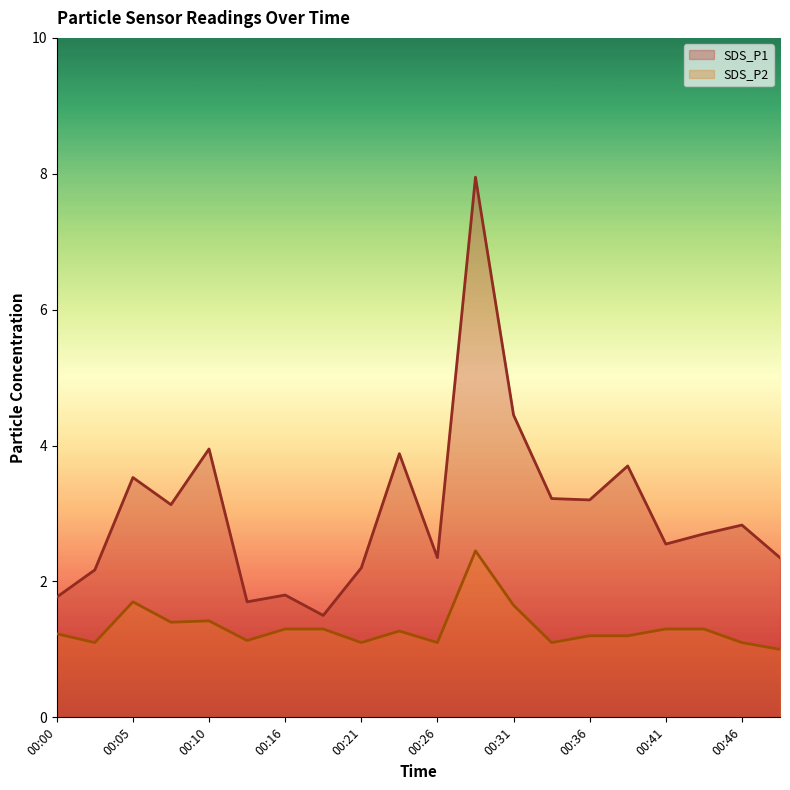

Is the value of SDS_P2 at 00:18 greater than the value of SDS_P1 at 00:16?

No